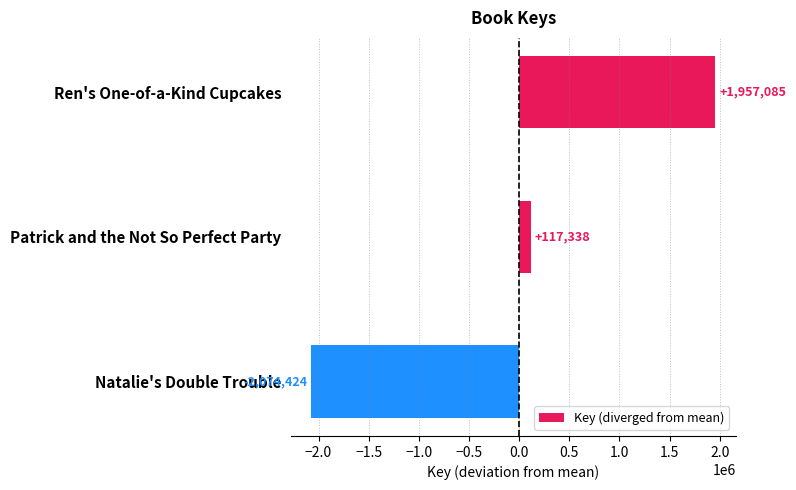

Which category has the highest value across all series?

Ren's One-of-a-Kind Cupcakes